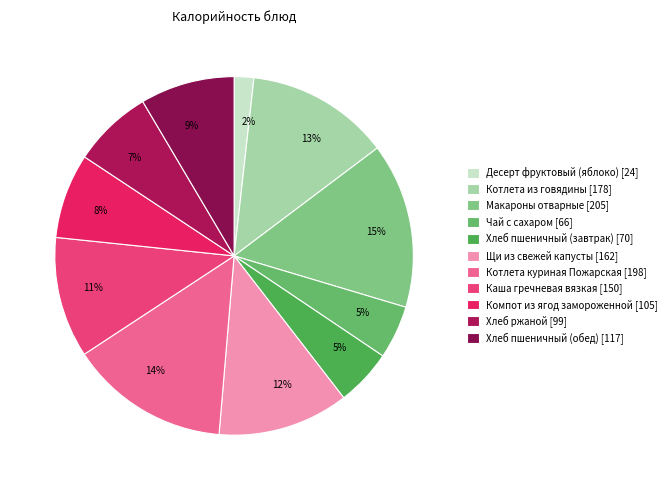

Which slice is the smallest?

Десерт фруктовый (яблоко)